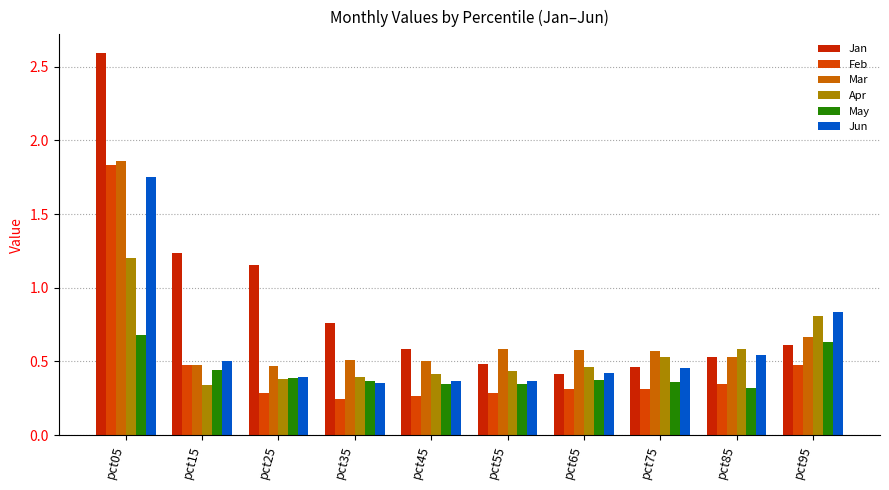

What is the value of the Mar bar at the 3rd from the left?

0.5